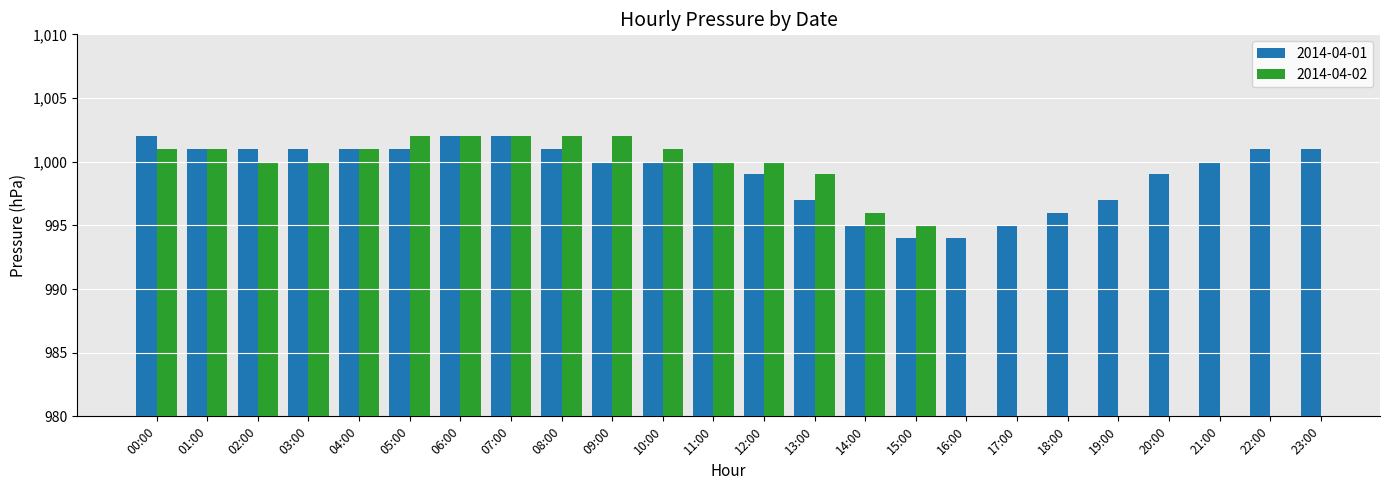

List the labels in order of value, smallest first.

15:00, 16:00, 14:00, 17:00, 18:00, 13:00, 19:00, 12:00, 20:00, 09:00, 10:00, 11:00, 21:00, 01:00, 02:00, 03:00, 04:00, 05:00, 08:00, 22:00, 23:00, 00:00, 06:00, 07:00